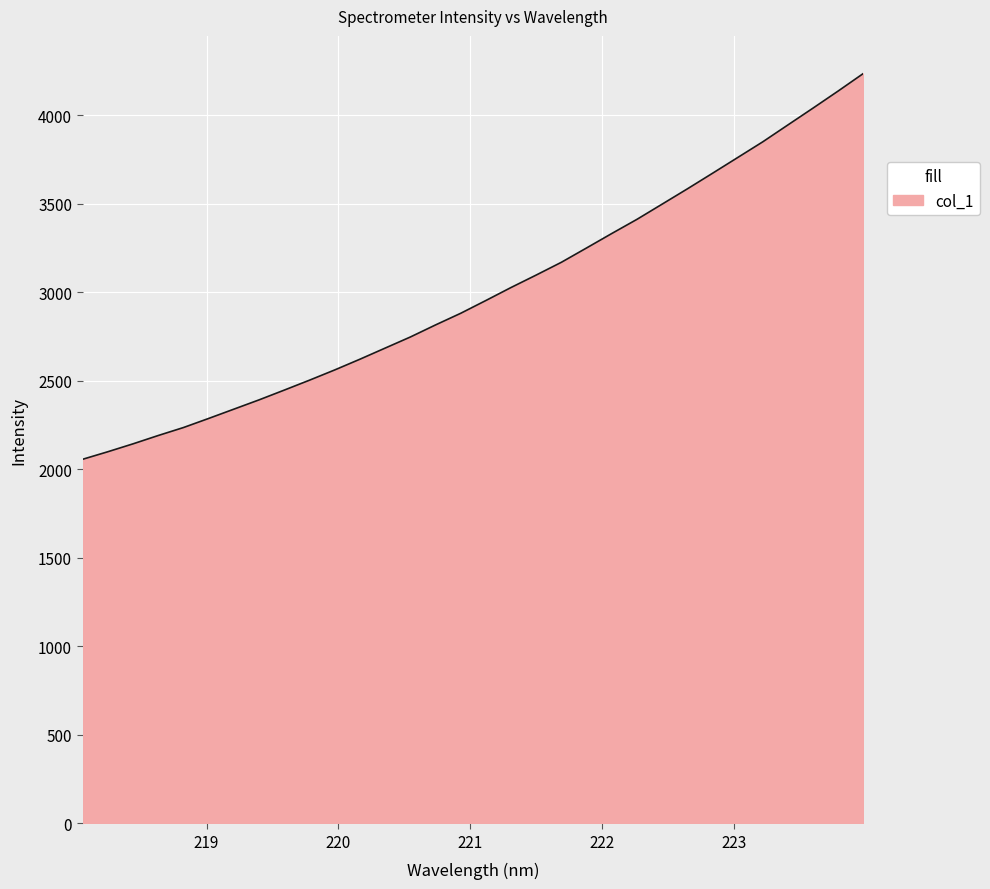

What is the difference between the maximum and minimum values?

2180.4